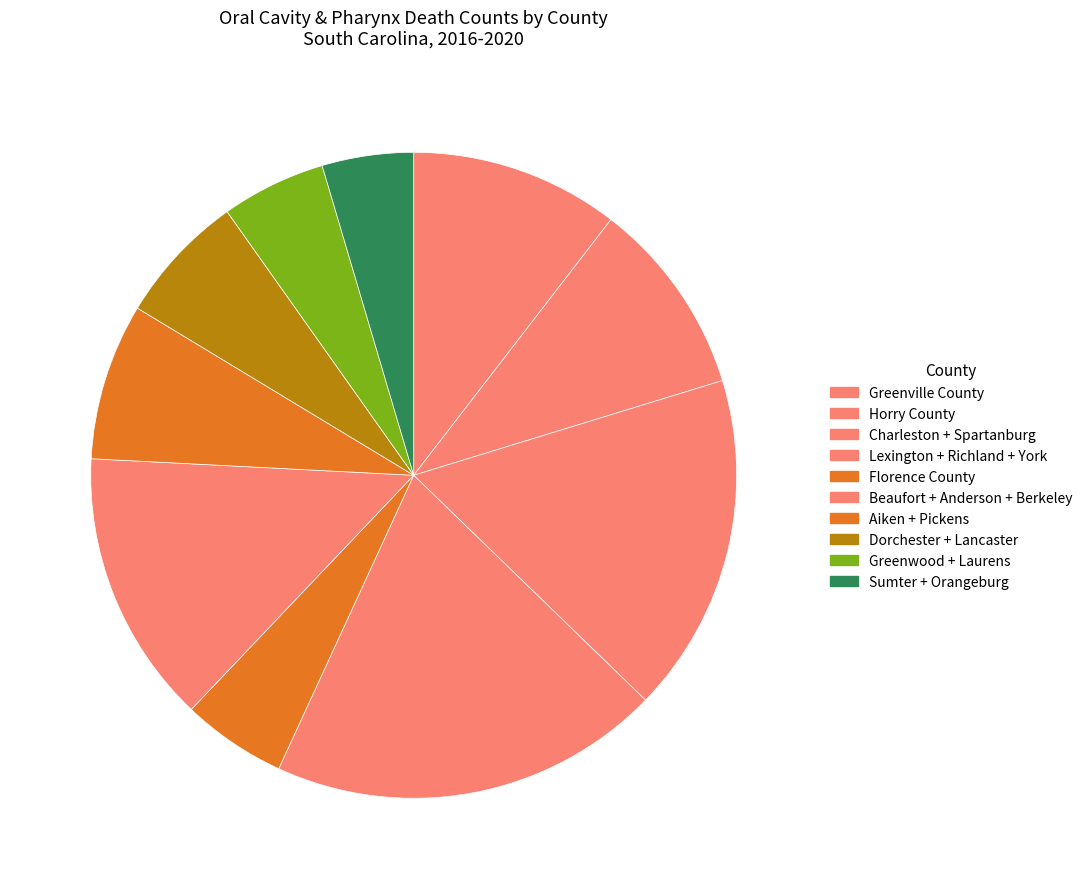

True or false: Horry County accounts for 10% of the total.

True